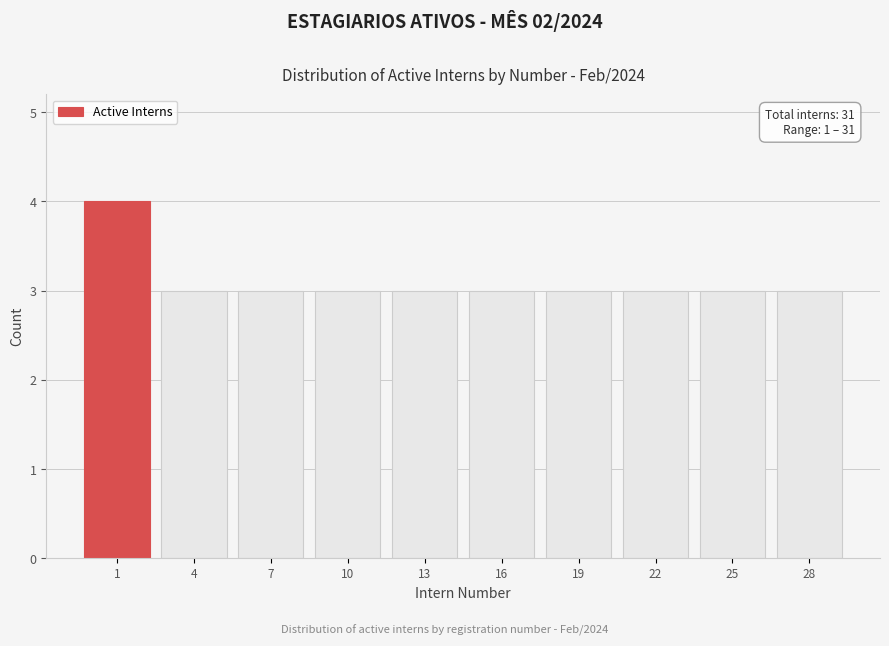

Reading right to left, what are all the values shown in this chart?

3	3	3	3	3	3	3	3	3	4